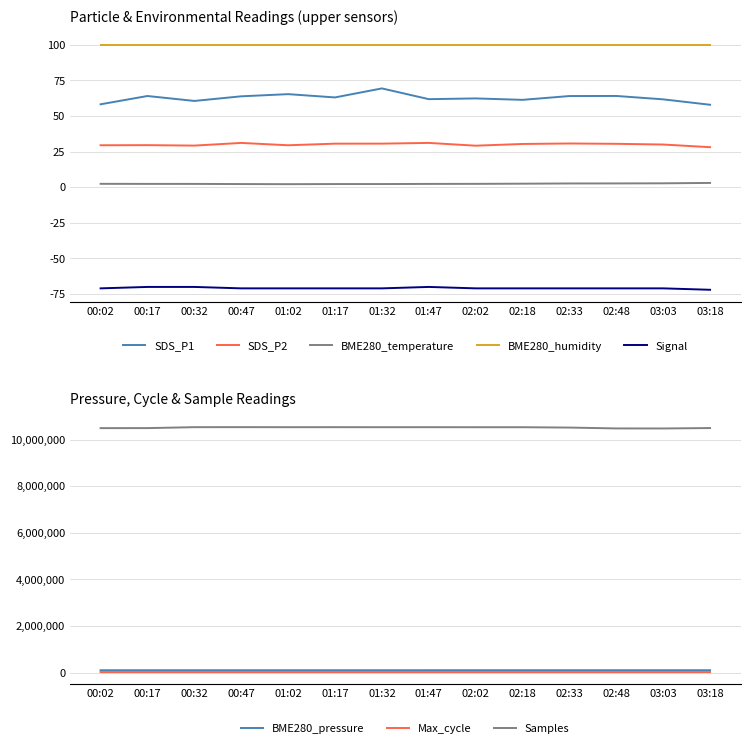

Is the value of BME280_temperature at 01:17 greater than the value of Signal at 01:17?

Yes